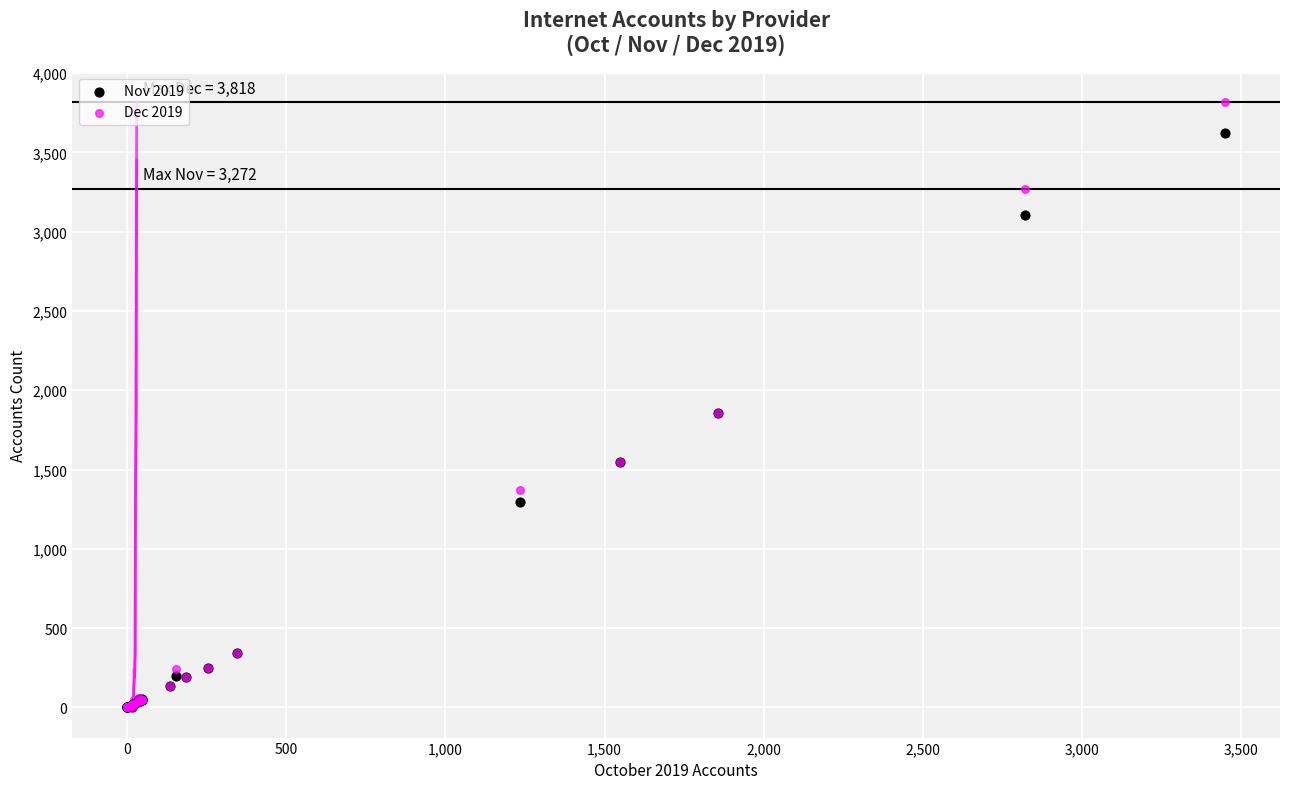

Which series reaches the maximum Y coordinate?

Dec 2019